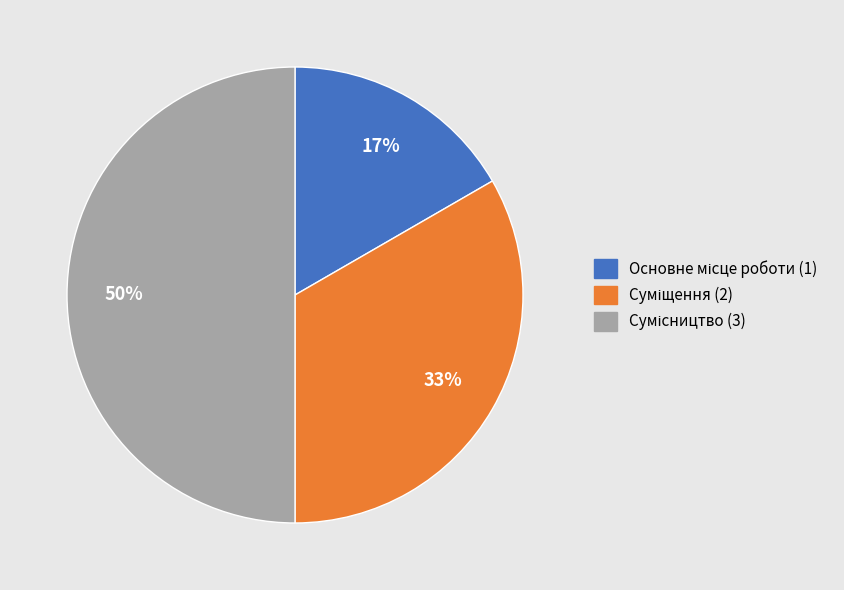

To the nearest percent, what is the average slice percentage?

33%